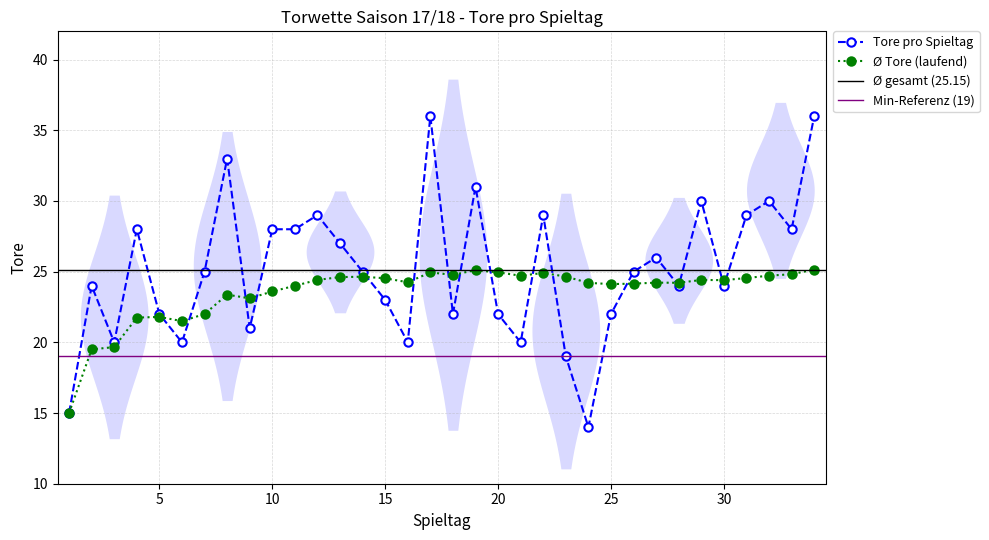

Rank the categories by value from lowest to highest.

24, 1, 23, 3, 6, 16, 21, 9, 5, 18, 20, 25, 15, 2, 28, 30, 7, 14, 26, 27, 13, 4, 10, 11, 33, 12, 22, 31, 29, 32, 19, 8, 17, 34